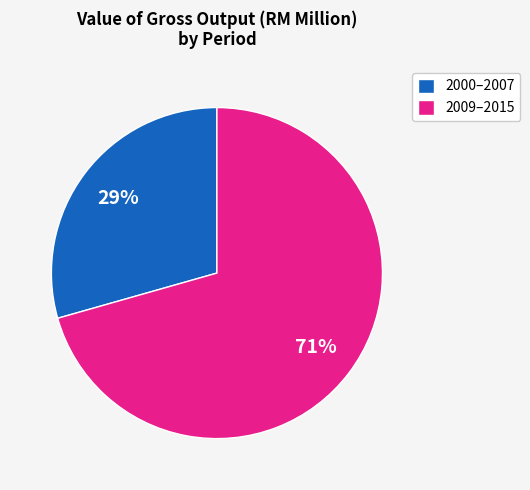

Rank the categories by value from highest to lowest.

2009–2015, 2000–2007